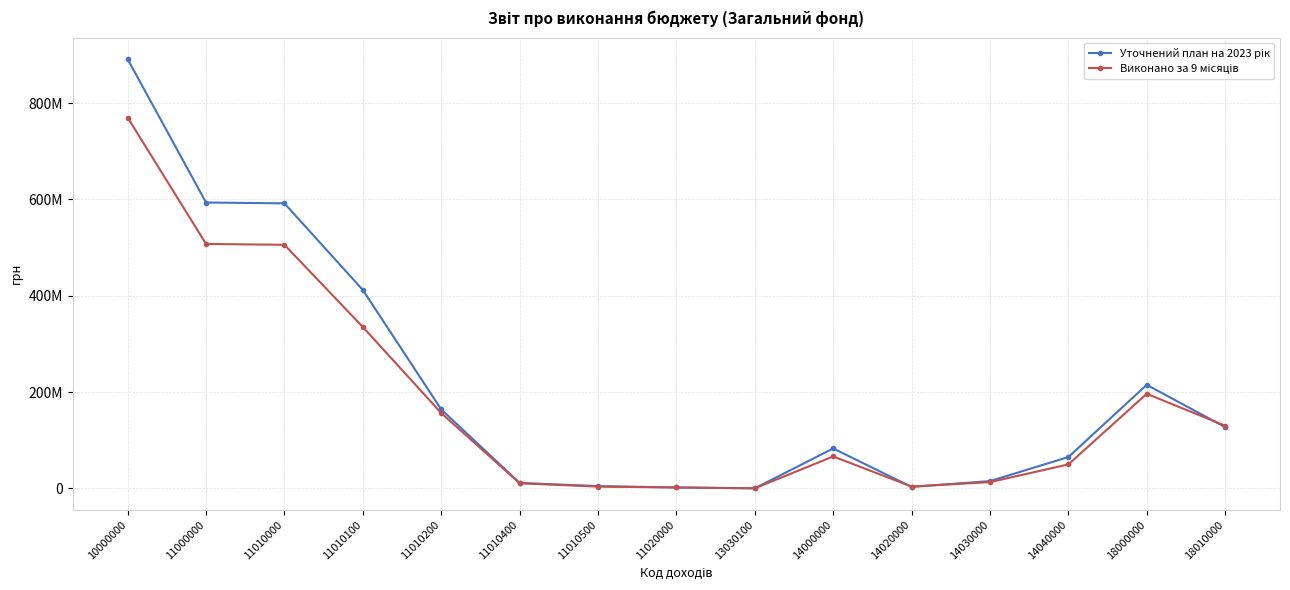

How many series are shown in this chart?

2